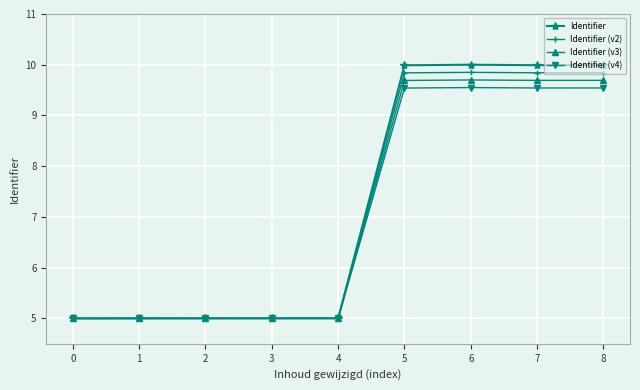

What is the difference between the second highest and minimum values in the Identifier (v3) series?

4.7